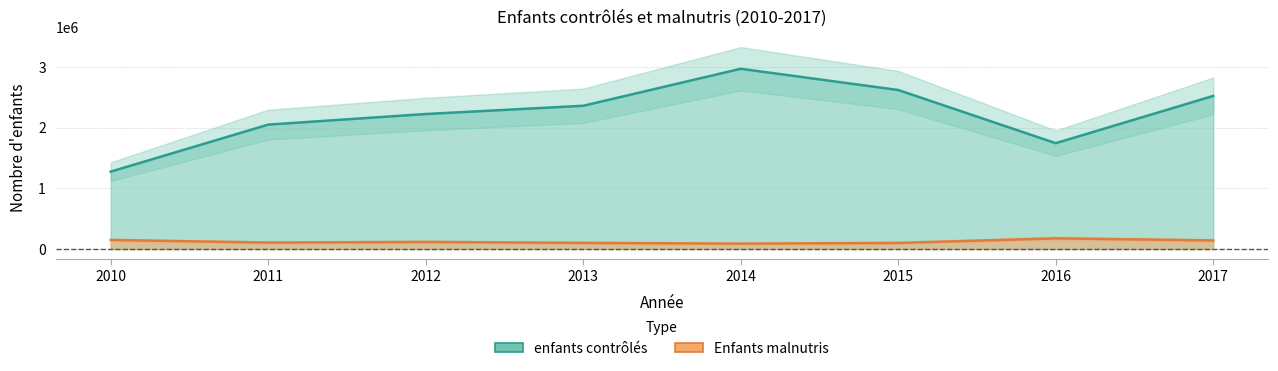

At which category is the sum across all series the highest?

2014